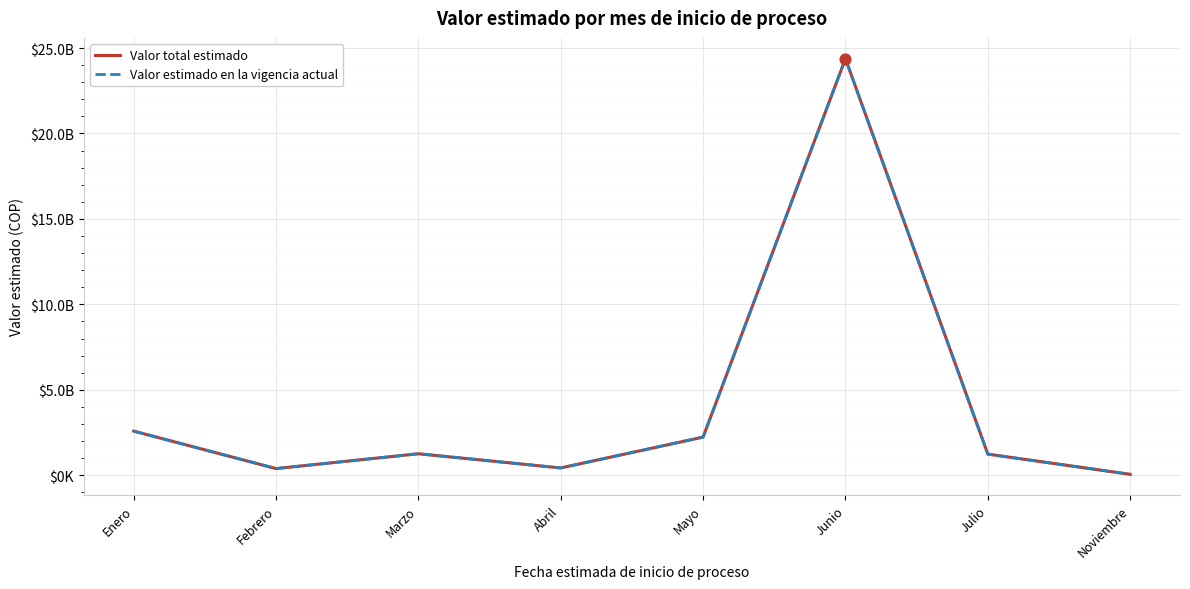

Which series has the largest total across all categories?

Valor total estimado